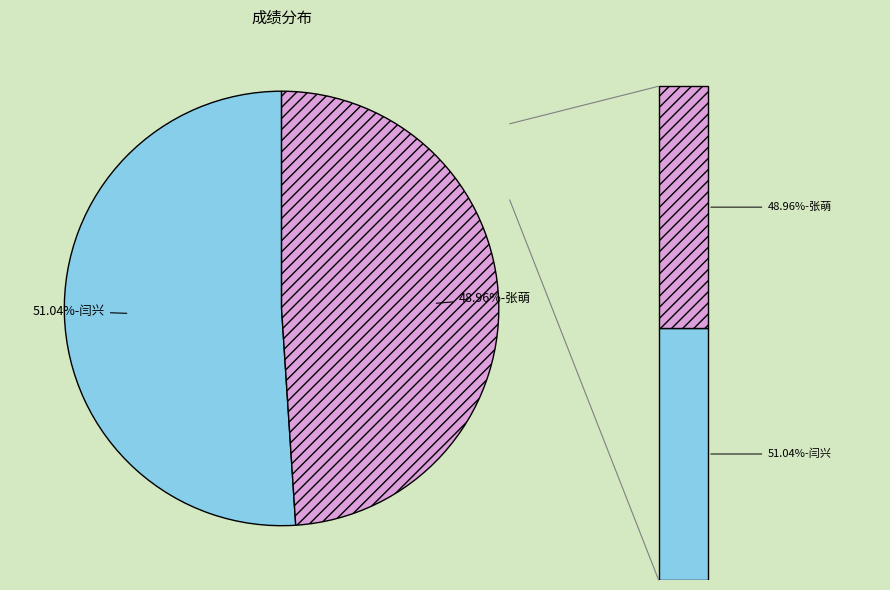

To the nearest percent, what is the difference between the largest and smallest slice percentages?

2%